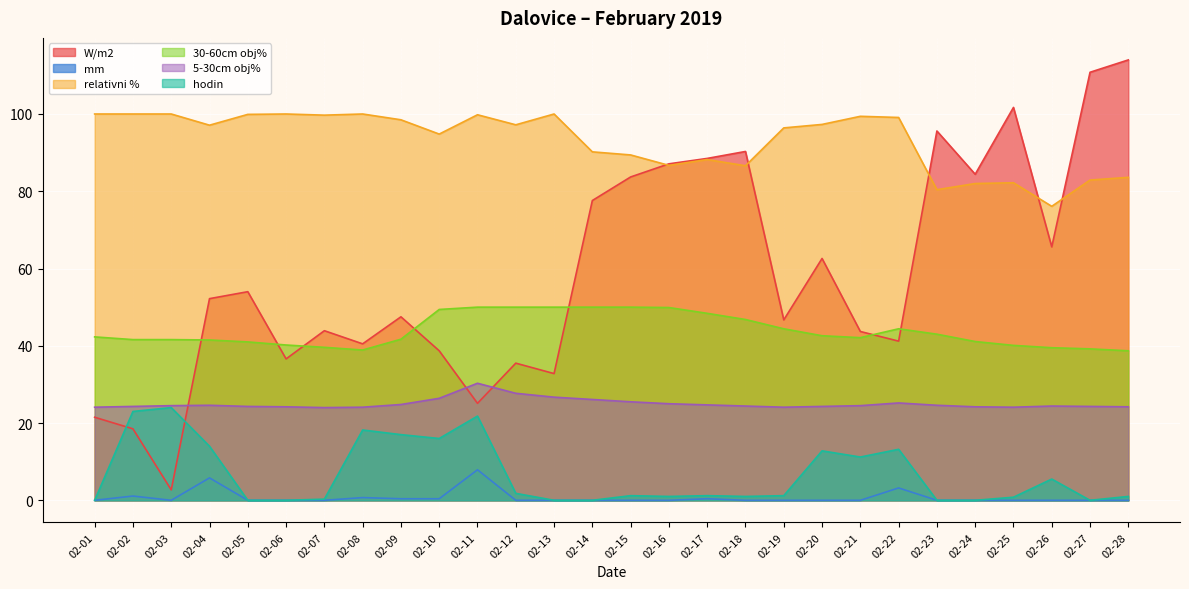

How many lines are shown in the chart?

6